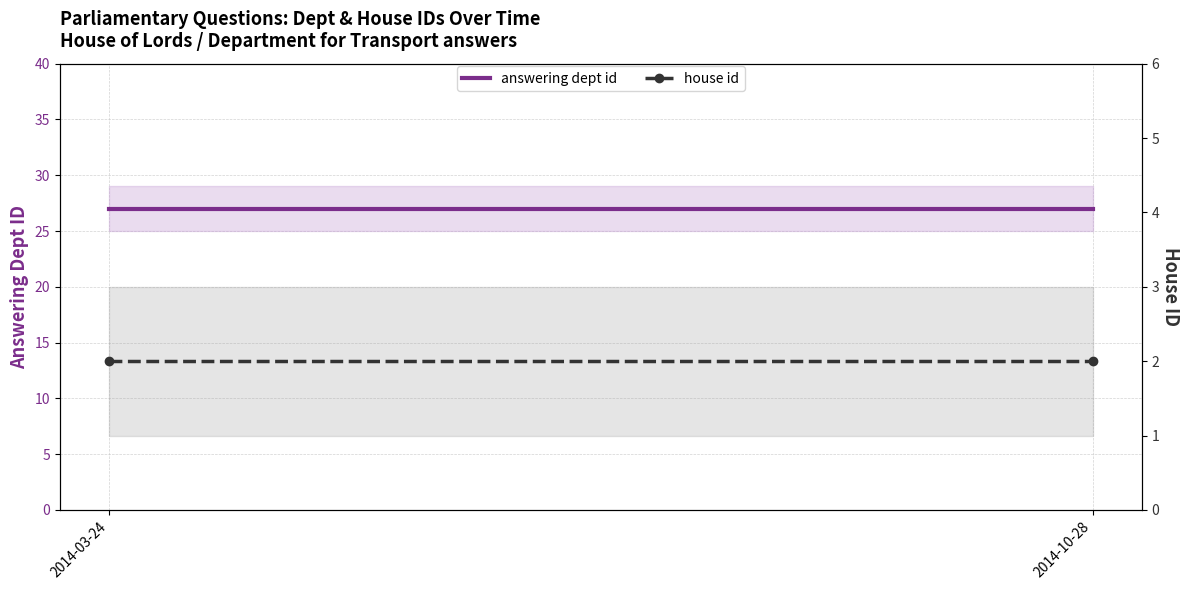

Reading left to right, extract all data points from this chart.

answering dept id: 2014-03-24=27	2014-10-28=27
house id: 2014-03-24=2	2014-10-28=2